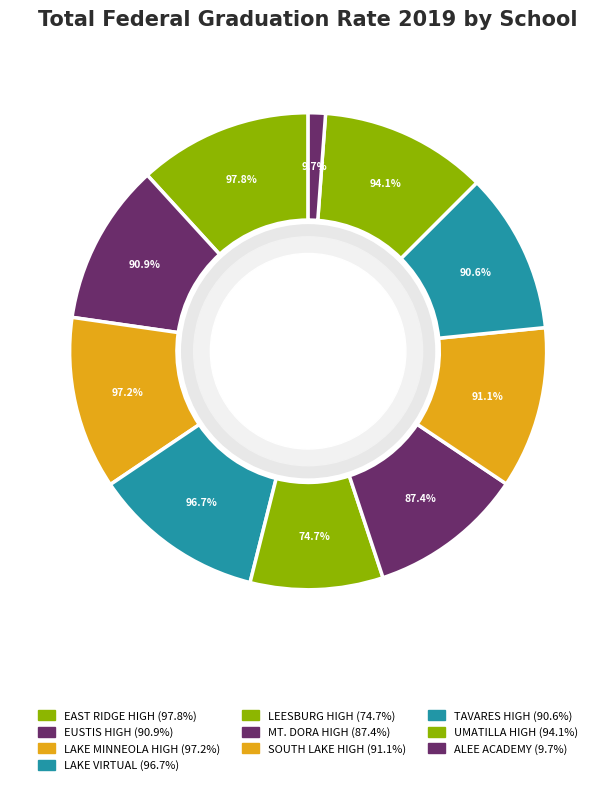

What is the change in value from EAST RIDGE HIGH to MT. DORA HIGH?

-10.4